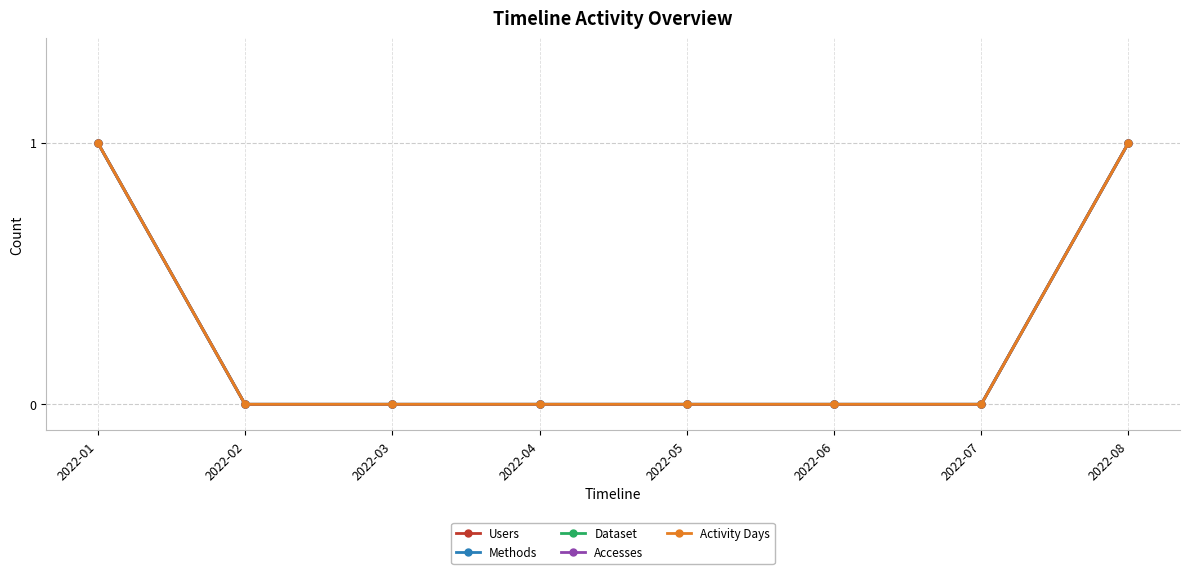

True or false: Dataset has more than 2 interior local peaks.

False